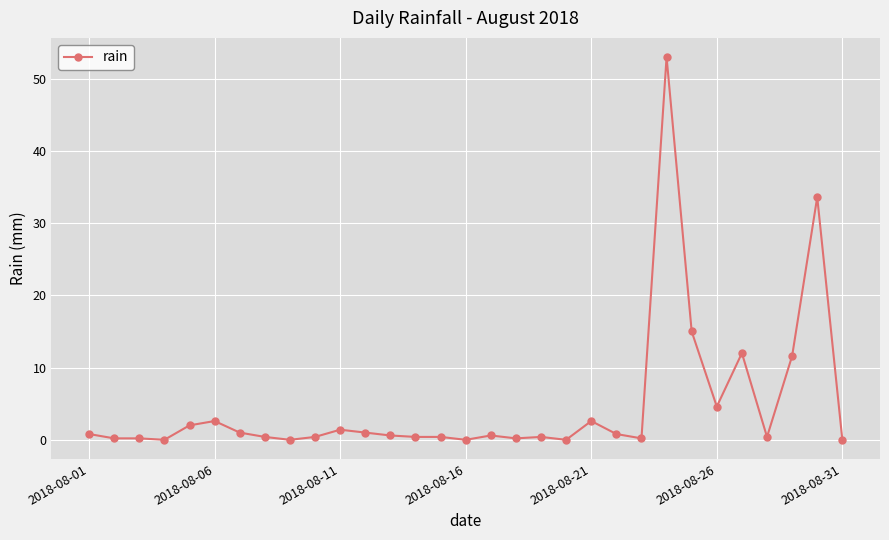

What is the value of the 24th point from the left?

53.0